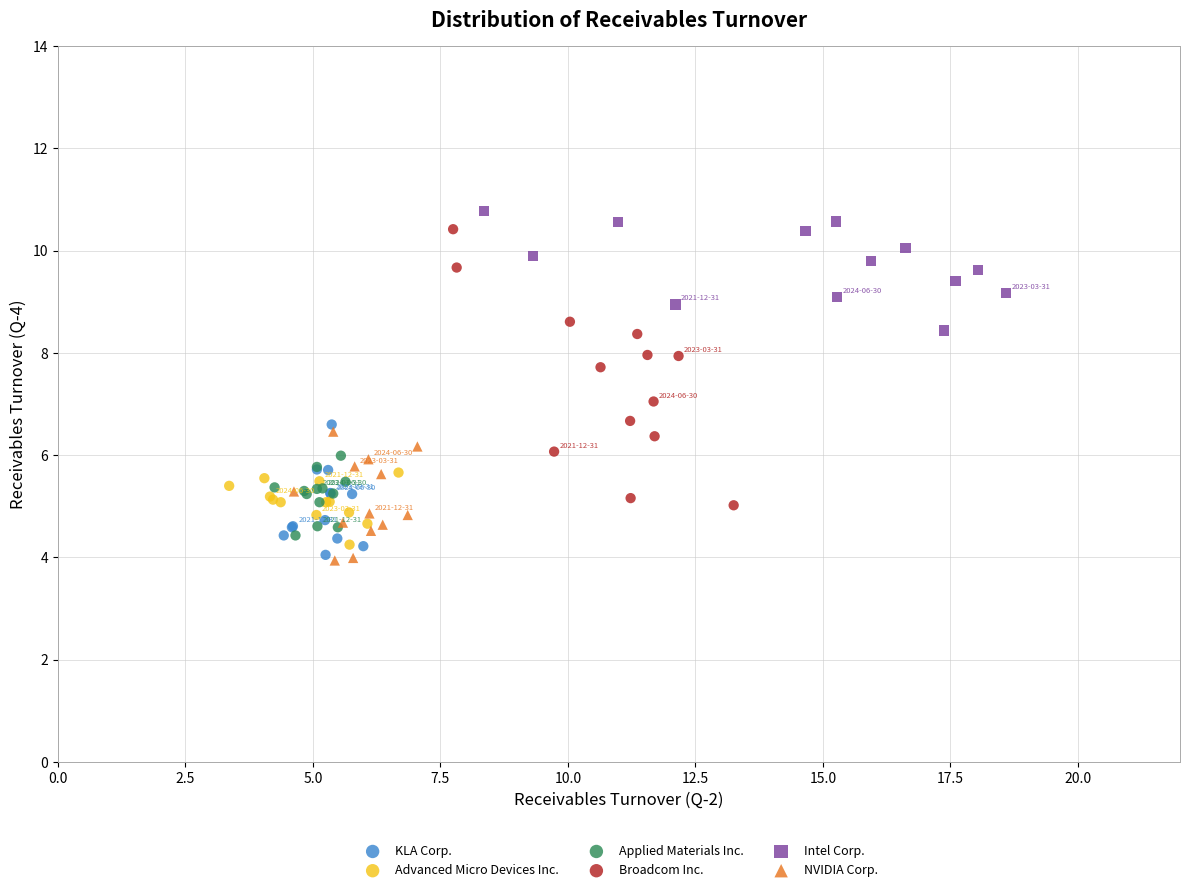

Which series has the largest Y range (max minus min)?

Broadcom Inc.